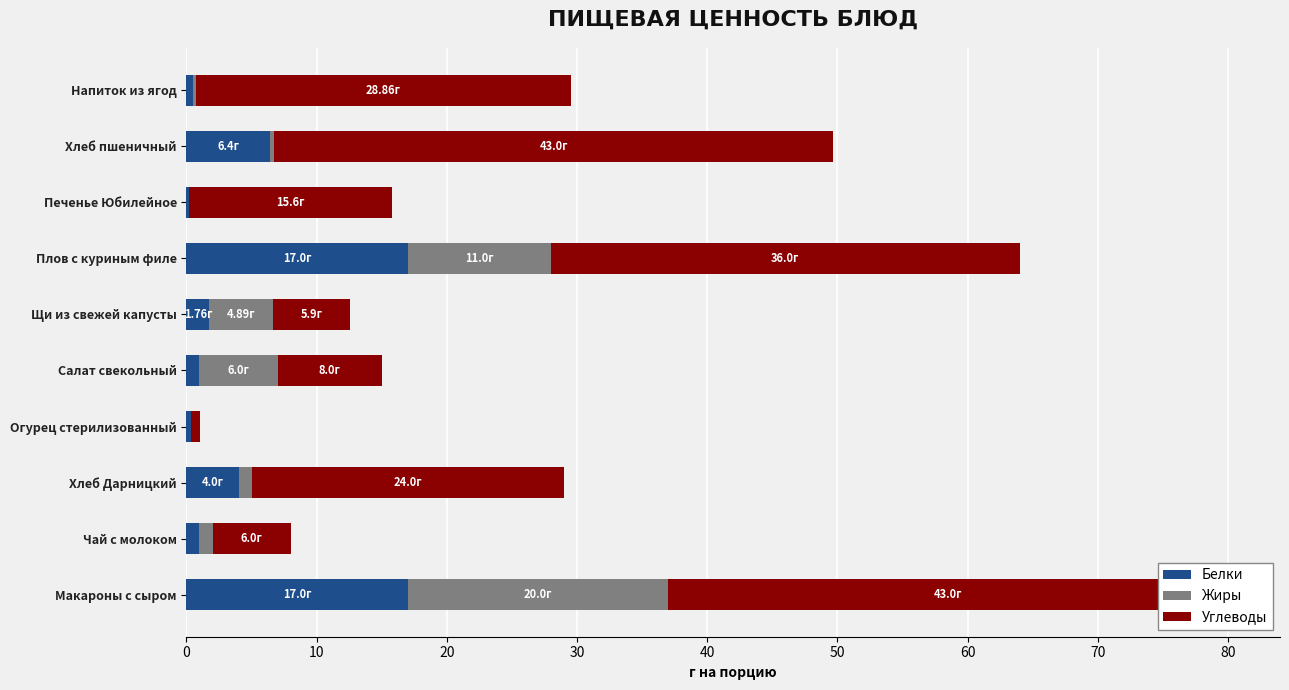

The Углеводы series shows 36.0 at Плов с куриным филе. True or false?

True